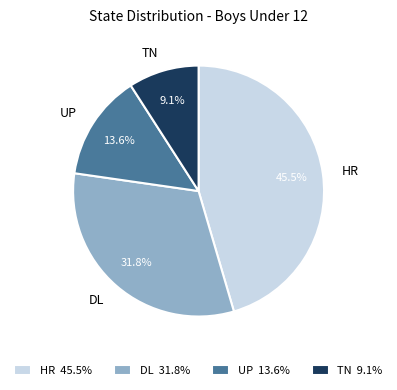

What is the ratio of the value at HR to the value at DL?

1.4